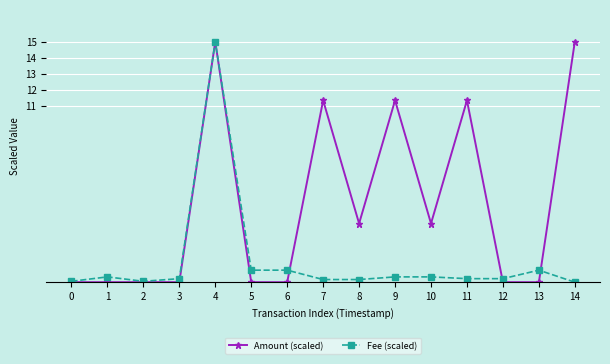

Which category has the highest value in the Fee (scaled) series?

4